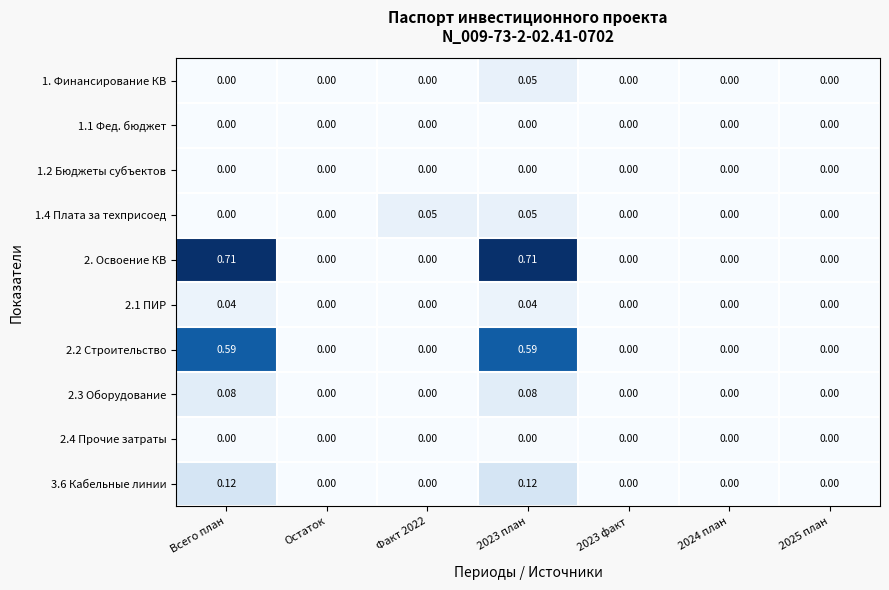

Reading left to right, extract all data points from this chart.

1. Финансирование КВ: Всего план=0.0	Остаток=0.0	Факт 2022=0.0	2023 план=0.1	2023 факт=0.0	2024 план=0.0	2025 план=0.0
1.1 Фед. бюджет: Всего план=0.0	Остаток=0.0	Факт 2022=0.0	2023 план=0.0	2023 факт=0.0	2024 план=0.0	2025 план=0.0
1.2 Бюджеты субъектов: Всего план=0.0	Остаток=0.0	Факт 2022=0.0	2023 план=0.0	2023 факт=0.0	2024 план=0.0	2025 план=0.0
1.4 Плата за техприсоед: Всего план=0.0	Остаток=0.0	Факт 2022=0.1	2023 план=0.1	2023 факт=0.0	2024 план=0.0	2025 план=0.0
2. Освоение КВ: Всего план=0.7	Остаток=0.0	Факт 2022=0.0	2023 план=0.7	2023 факт=0.0	2024 план=0.0	2025 план=0.0
2.1 ПИР: Всего план=0.0	Остаток=0.0	Факт 2022=0.0	2023 план=0.0	2023 факт=0.0	2024 план=0.0	2025 план=0.0
2.2 Строительство: Всего план=0.6	Остаток=0.0	Факт 2022=0.0	2023 план=0.6	2023 факт=0.0	2024 план=0.0	2025 план=0.0
2.3 Оборудование: Всего план=0.1	Остаток=0.0	Факт 2022=0.0	2023 план=0.1	2023 факт=0.0	2024 план=0.0	2025 план=0.0
2.4 Прочие затраты: Всего план=0.0	Остаток=0.0	Факт 2022=0.0	2023 план=0.0	2023 факт=0.0	2024 план=0.0	2025 план=0.0
3.6 Кабельные линии: Всего план=0.1	Остаток=0.0	Факт 2022=0.0	2023 план=0.1	2023 факт=0.0	2024 план=0.0	2025 план=0.0